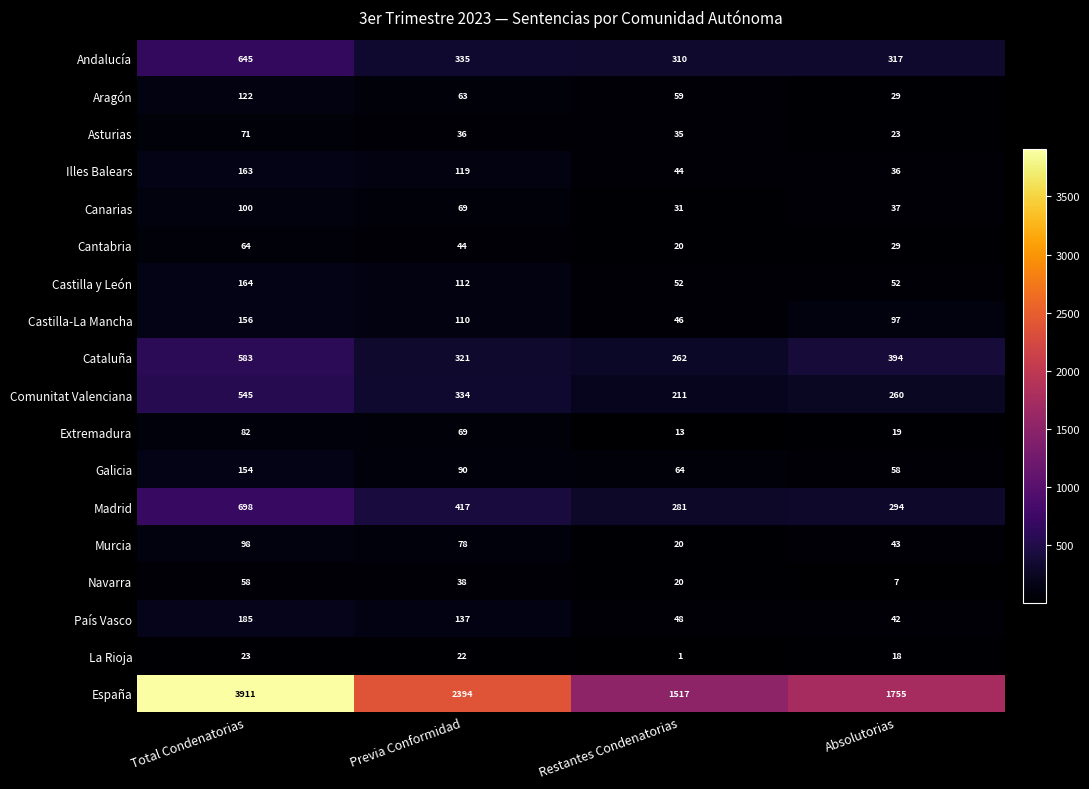

Which series has the widest spread of values?

España